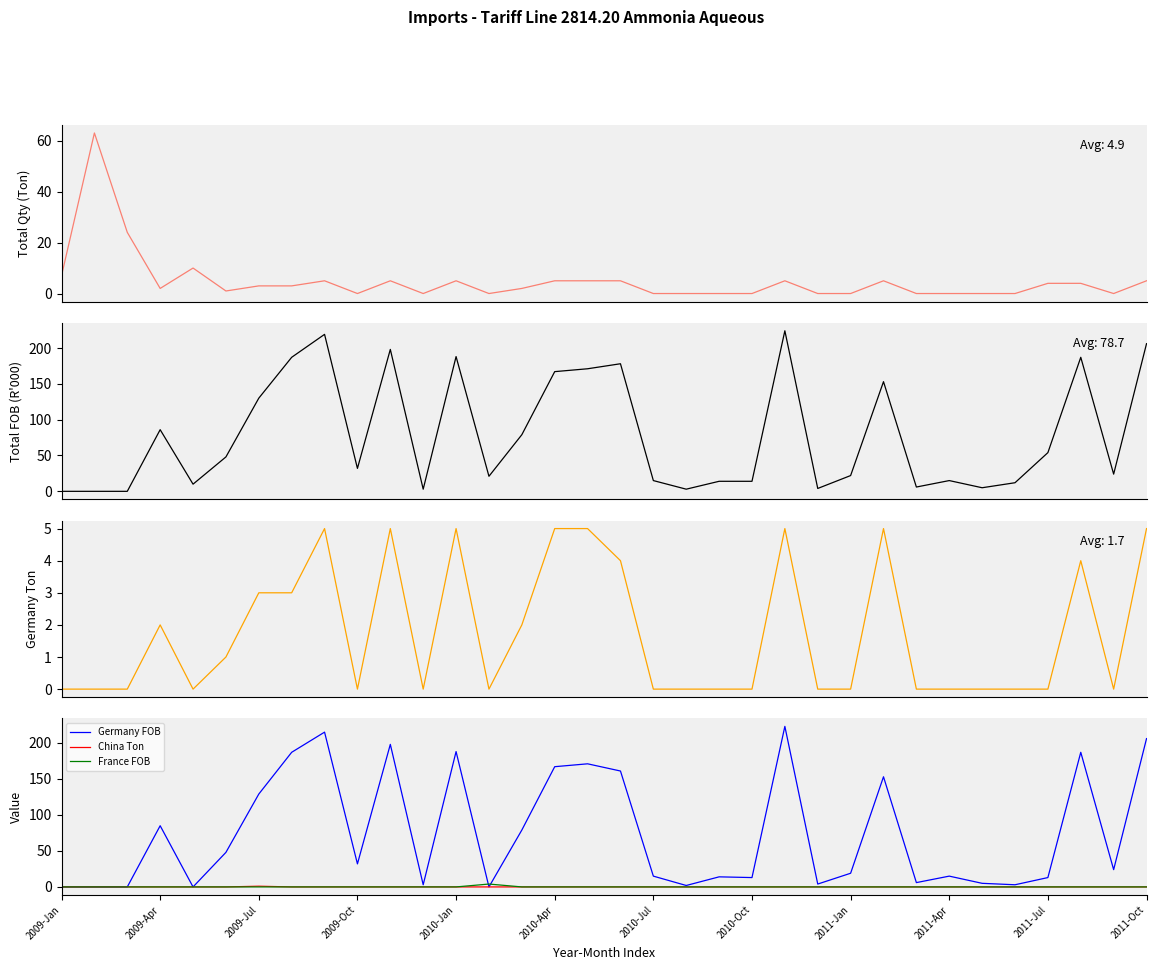

True or false: Germany Ton and Total Quantity (Ton) cross at least once.

False